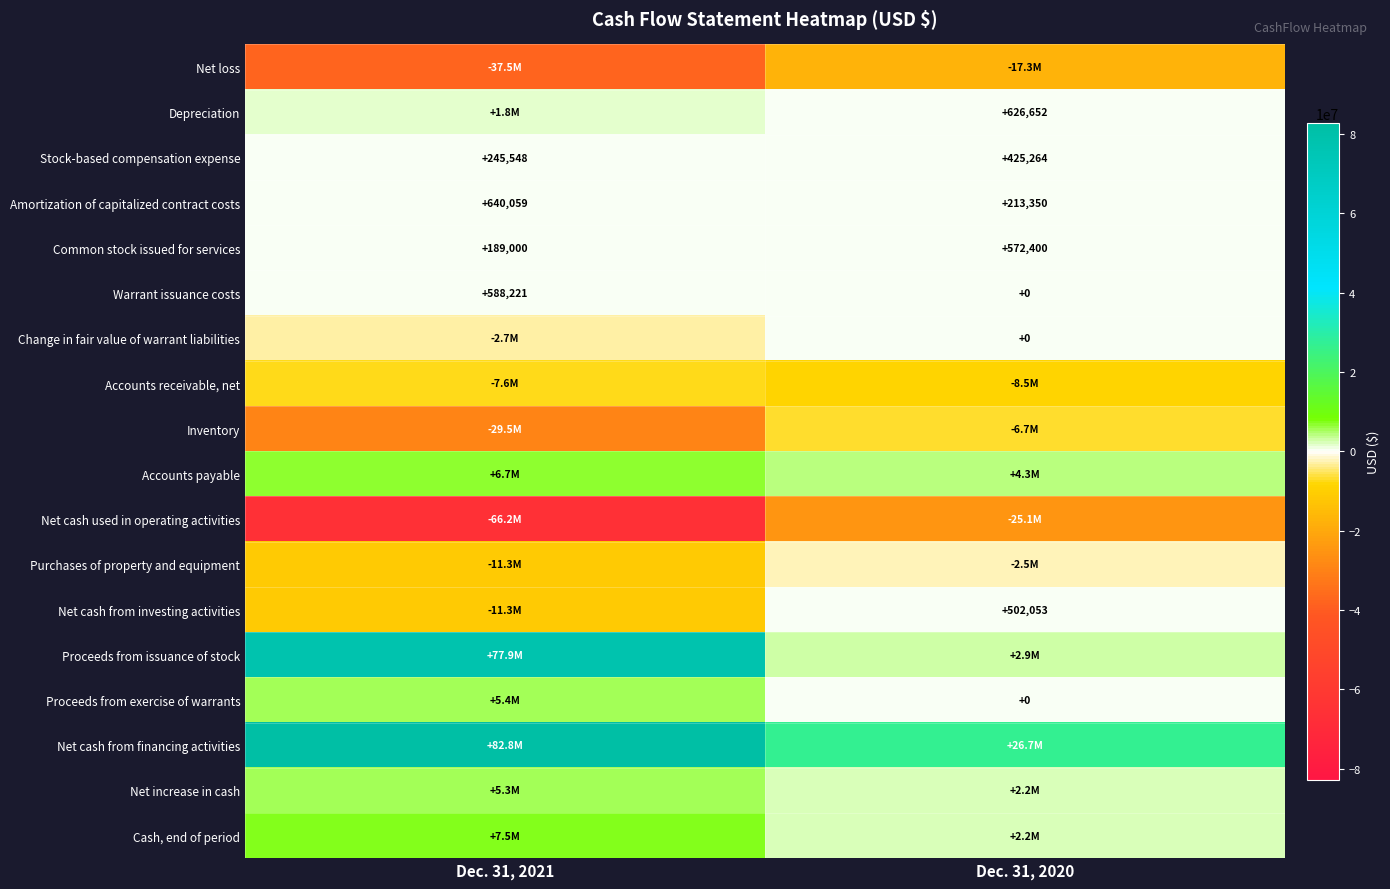

What is the maximum value shown in the chart?

82762679